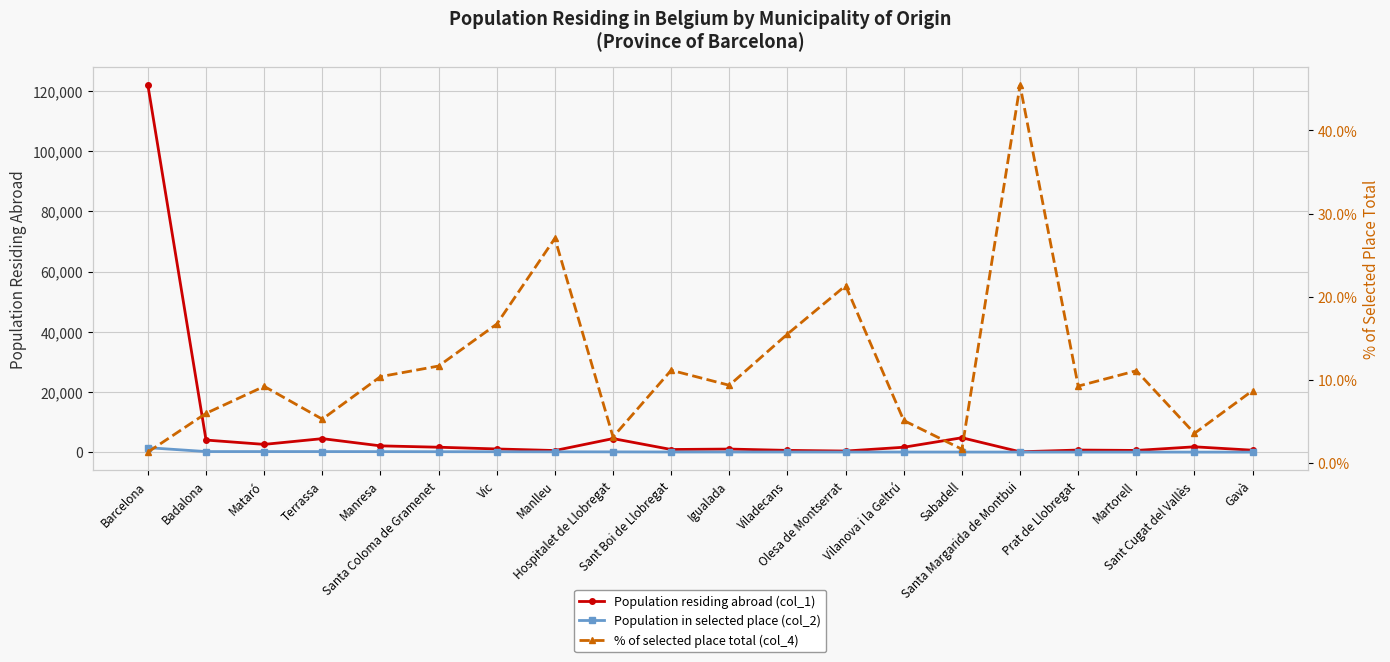

Is the value of Population residing abroad (col_1) at Igualada greater than the value of Population in selected place (col_2) at Manlleu?

Yes